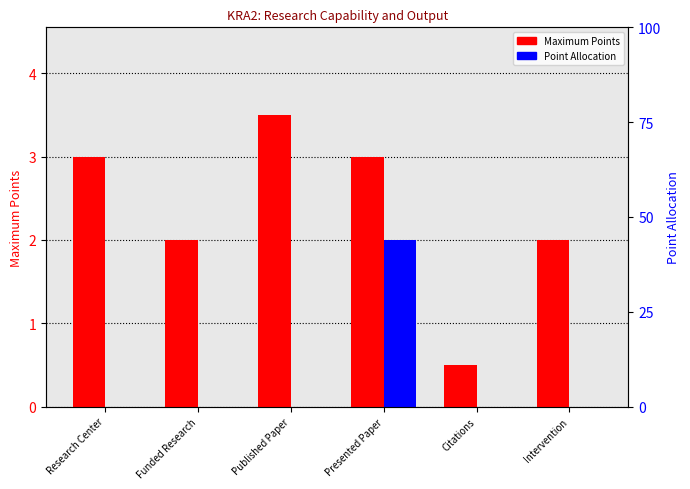

The value of Maximum Points at Research Center is 3.0. True or false?

True